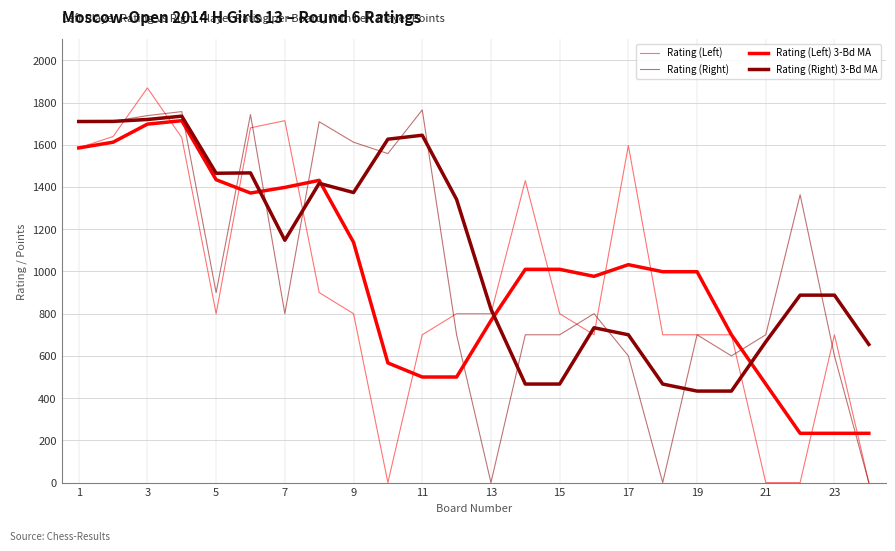

How many lines are shown in the chart?

4